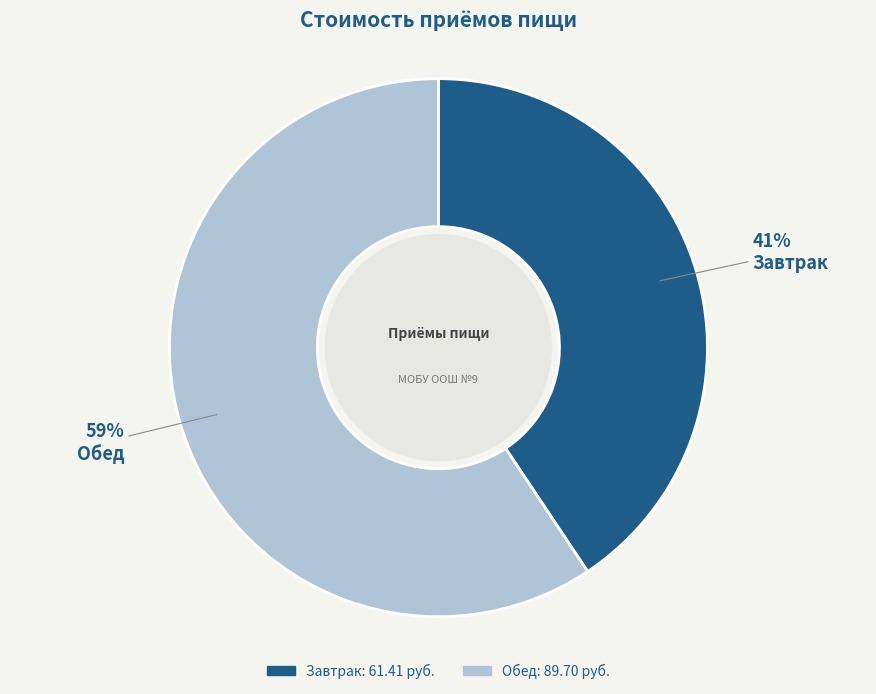

What is the majority slice?

Обед